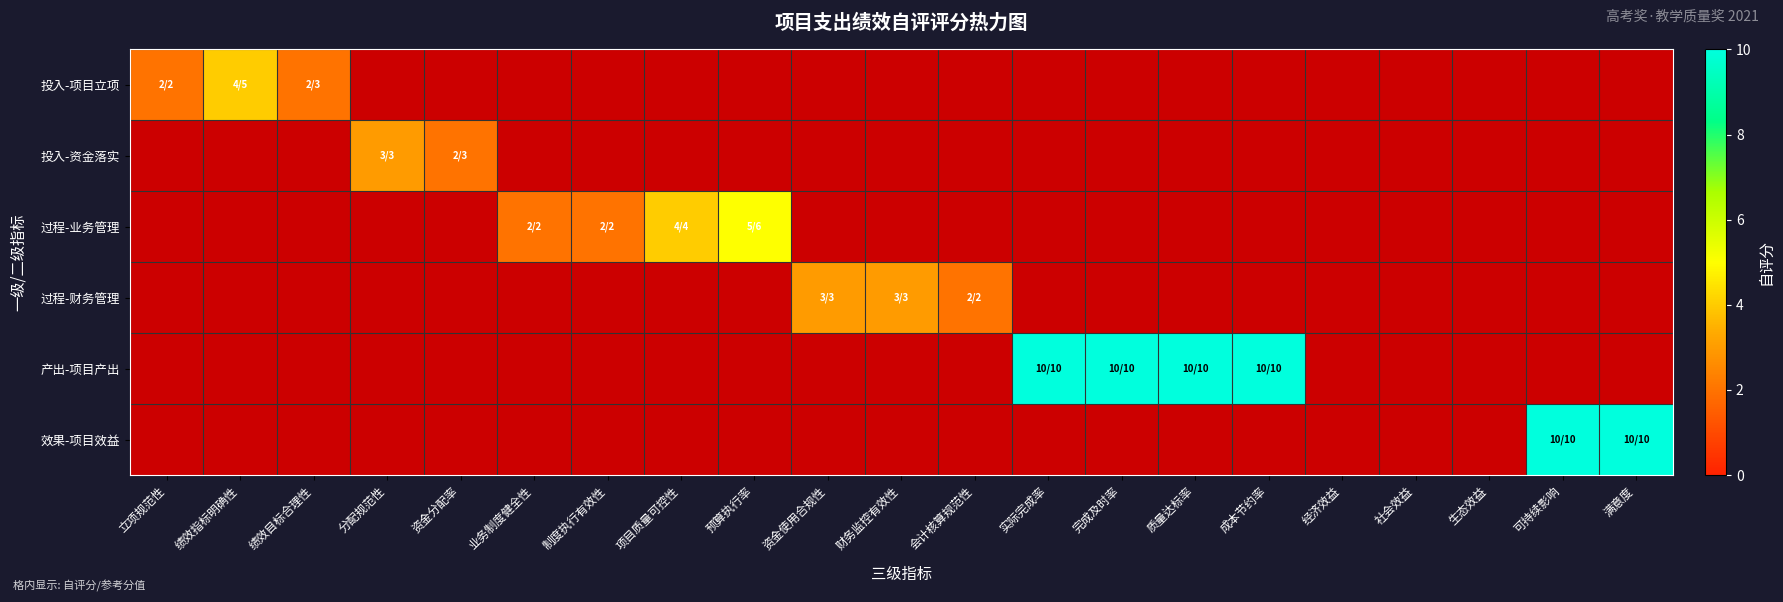

At which category is the sum across all series the highest?

实际完成率